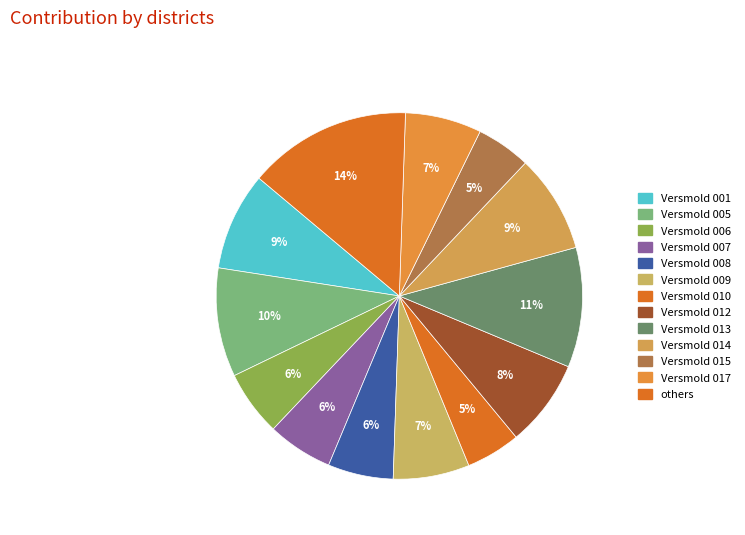

To the nearest percent, what is the difference between the largest and smallest slice percentages?

9%